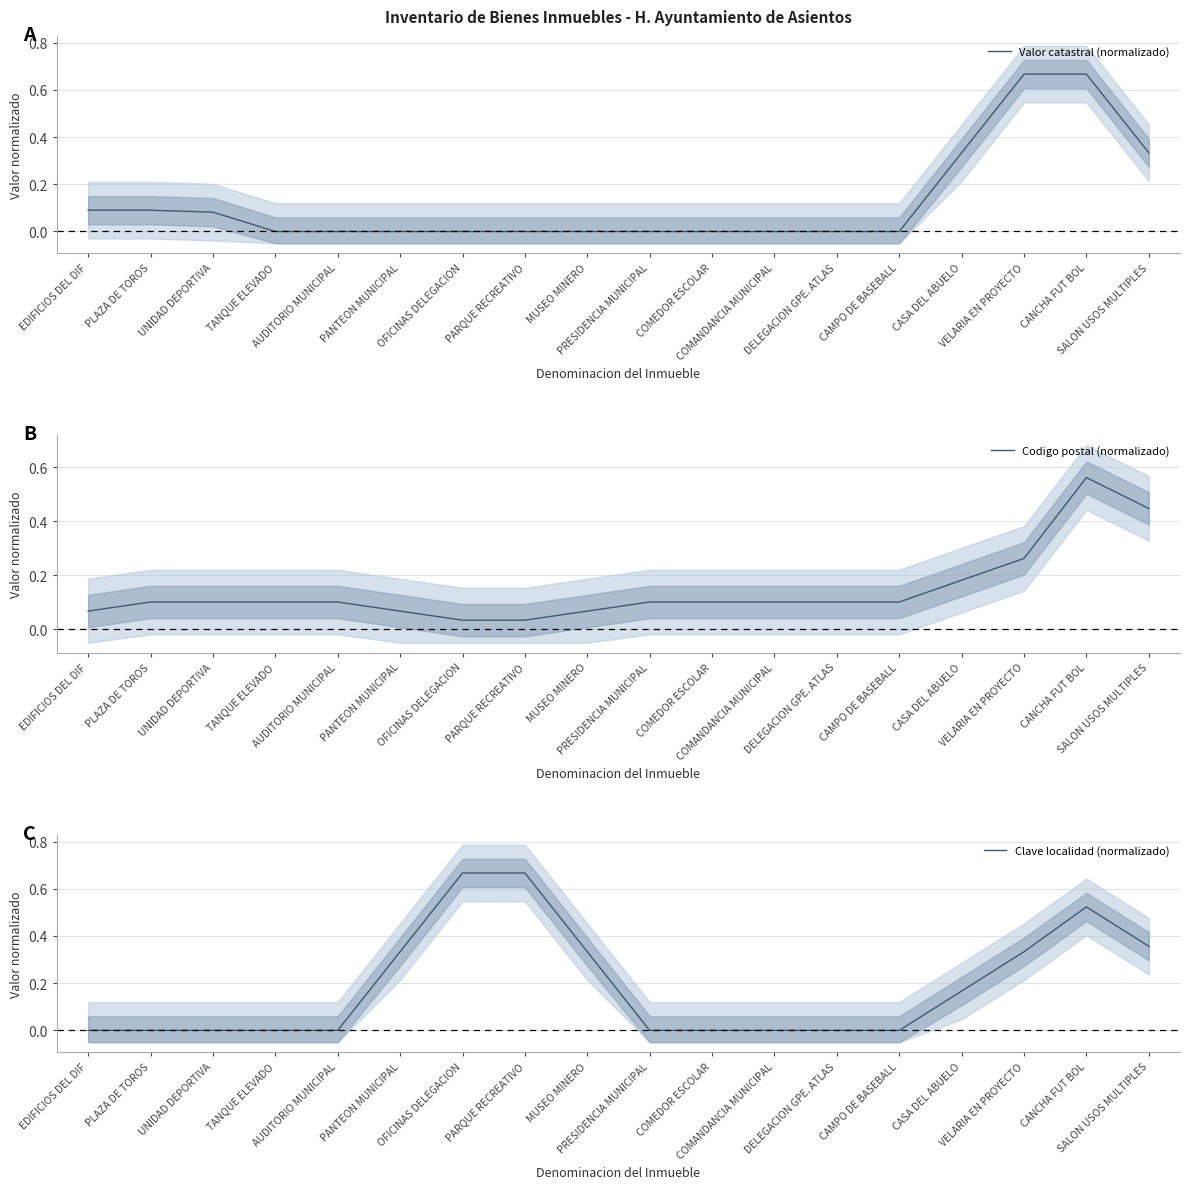

Read the Codigo postal (normalizado) value at TANQUE ELEVADO.

0.1